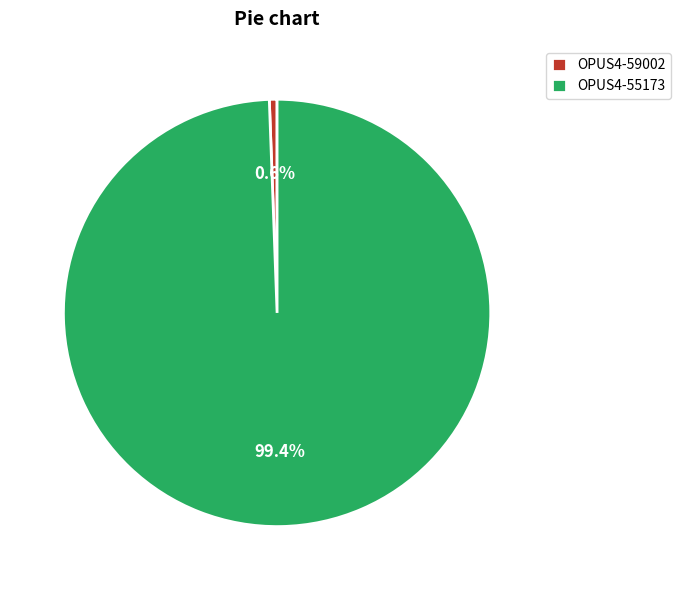

To the nearest percent, what is the difference between the largest and smallest slice percentages?

99%